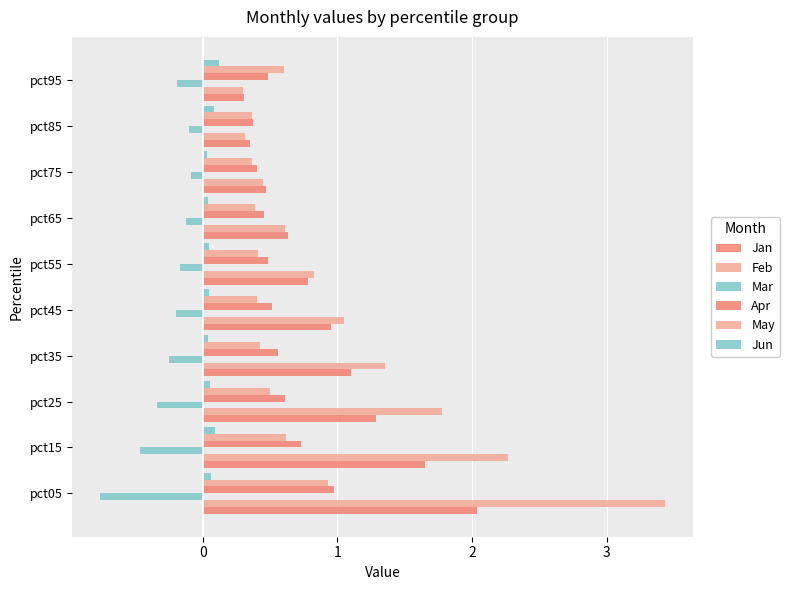

Which series has the largest total across all categories?

Feb